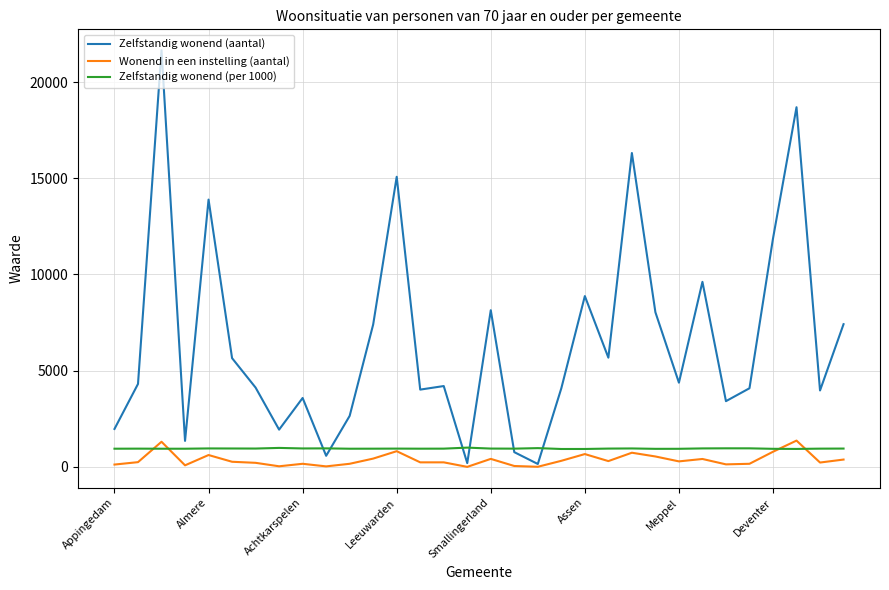

Which series has the largest range (max minus min)?

Zelfstandig wonend (aantal)